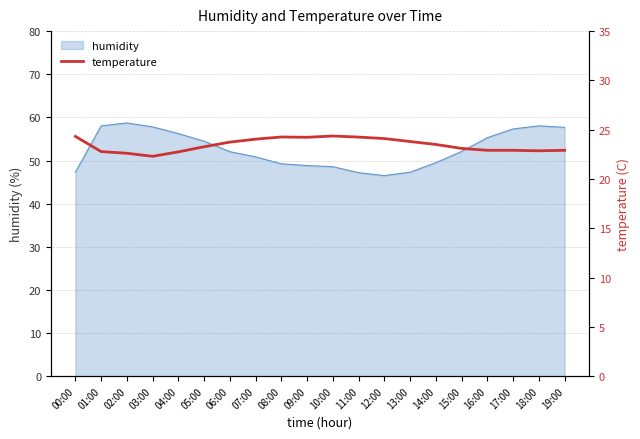

Is it true that humidity equals 74.8 at 13:00?

False